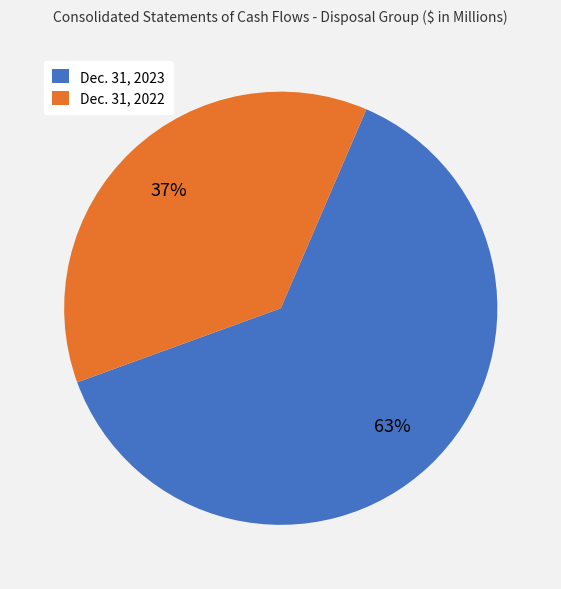

What is the ratio of the value at Dec. 31, 2023 to the value at Dec. 31, 2022?

1.7